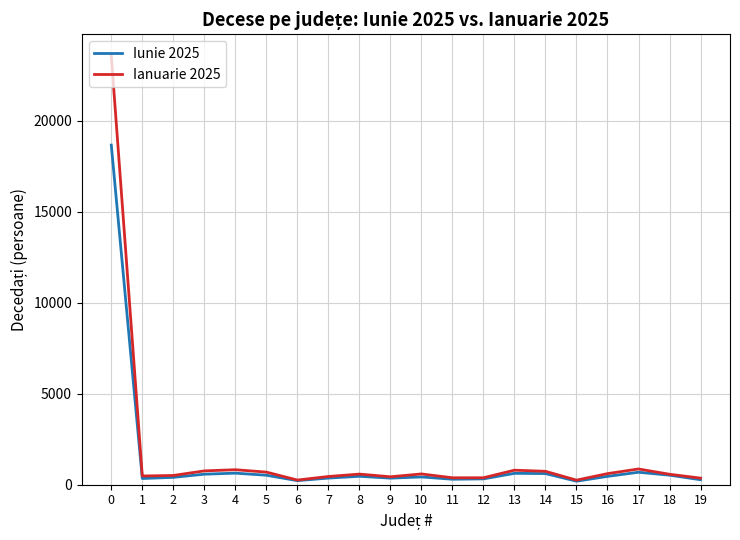

What is the difference between the Iunie 2025 values at 7 and 15?

171